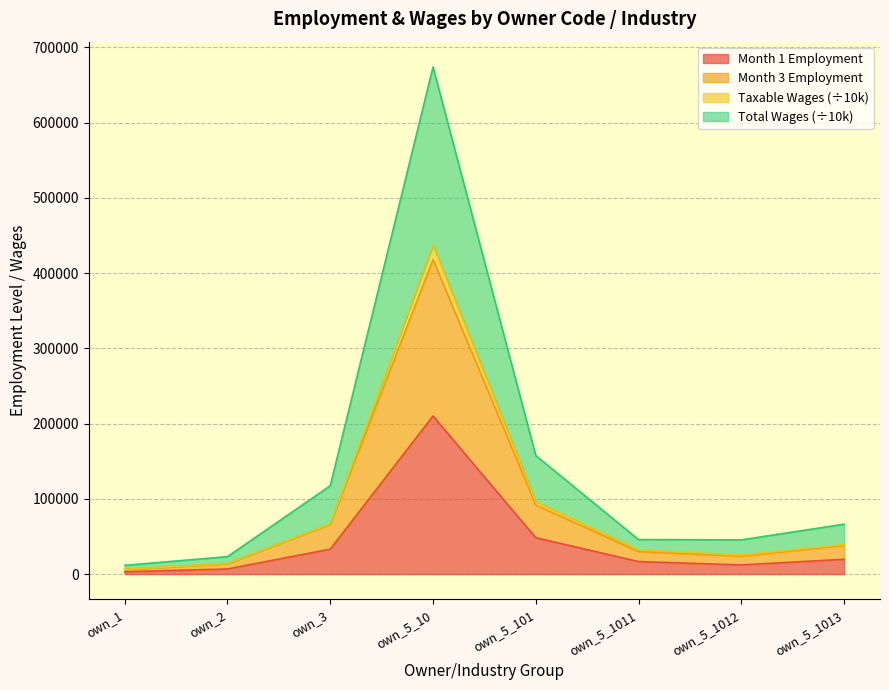

How many values in the total_qtrly_wages series are below 66265?

4